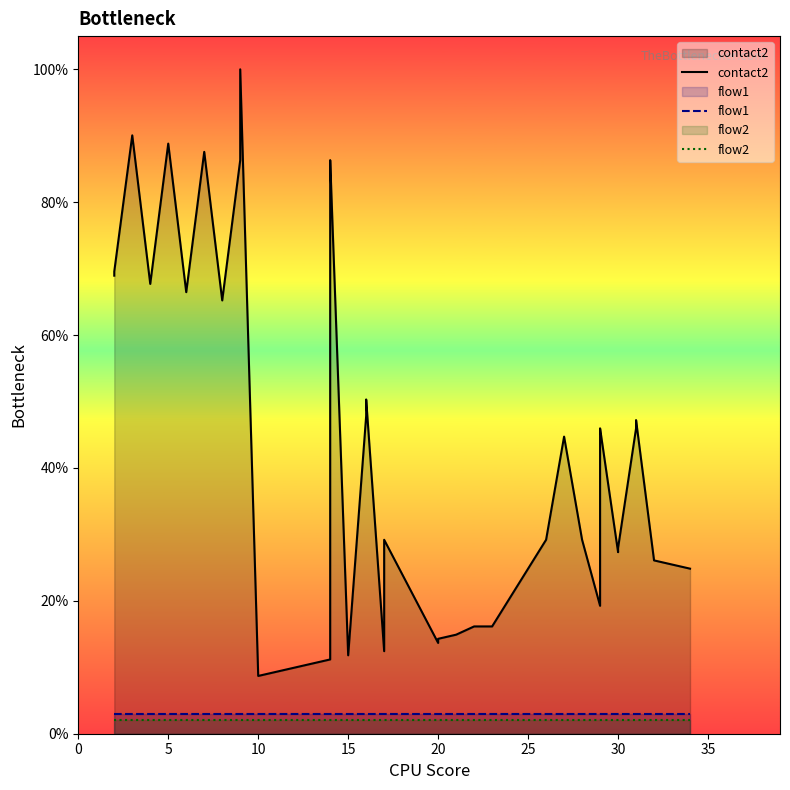

True or false: contact2 has more than 1 points higher than both neighbors.

True